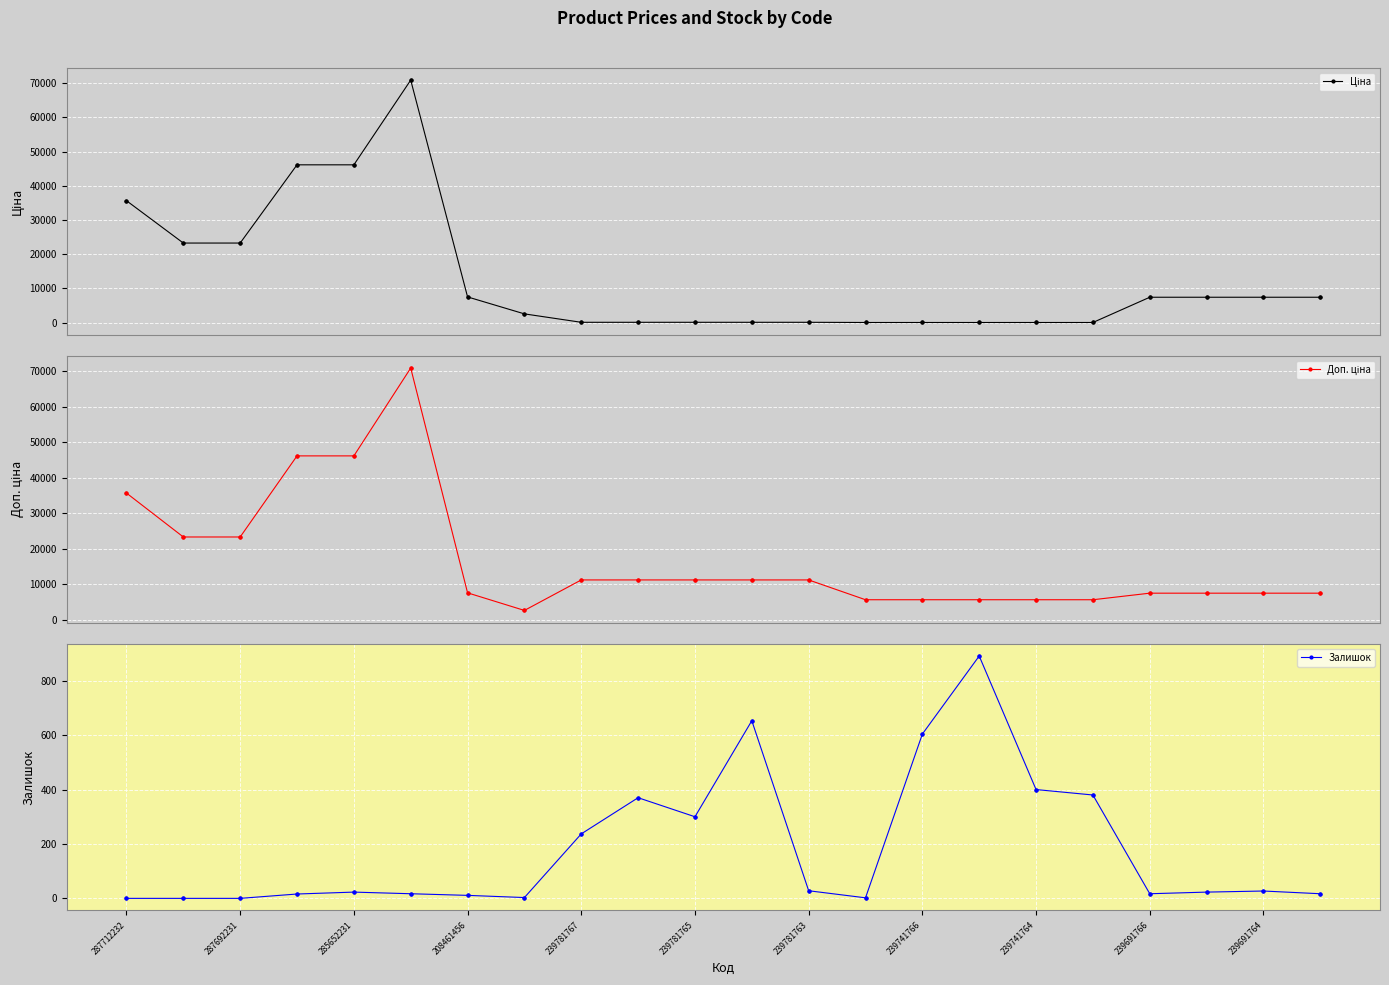

At how many categories does at least one series exceed 20776?

6